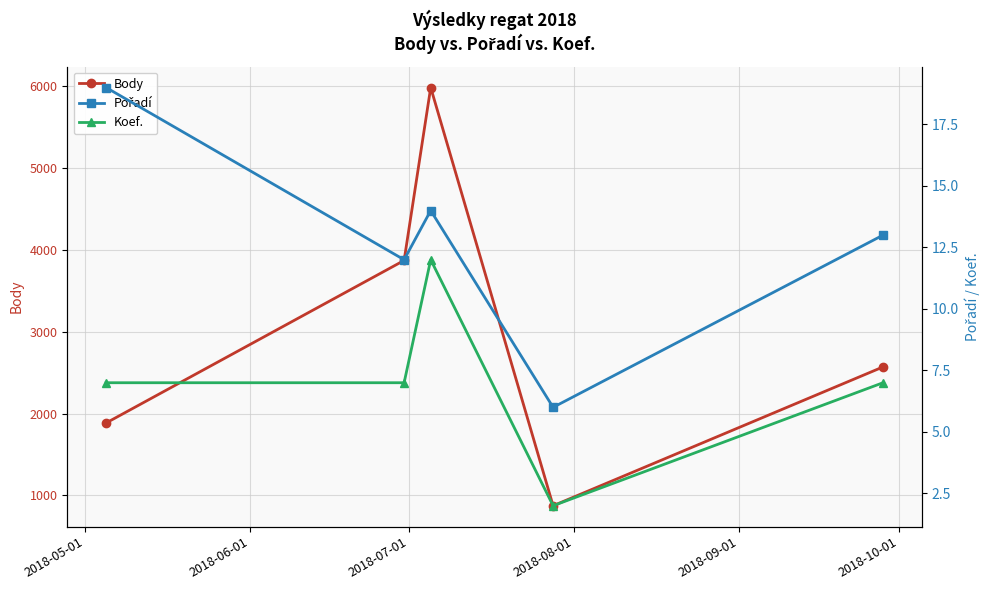

What is the minimum value for Body?

874